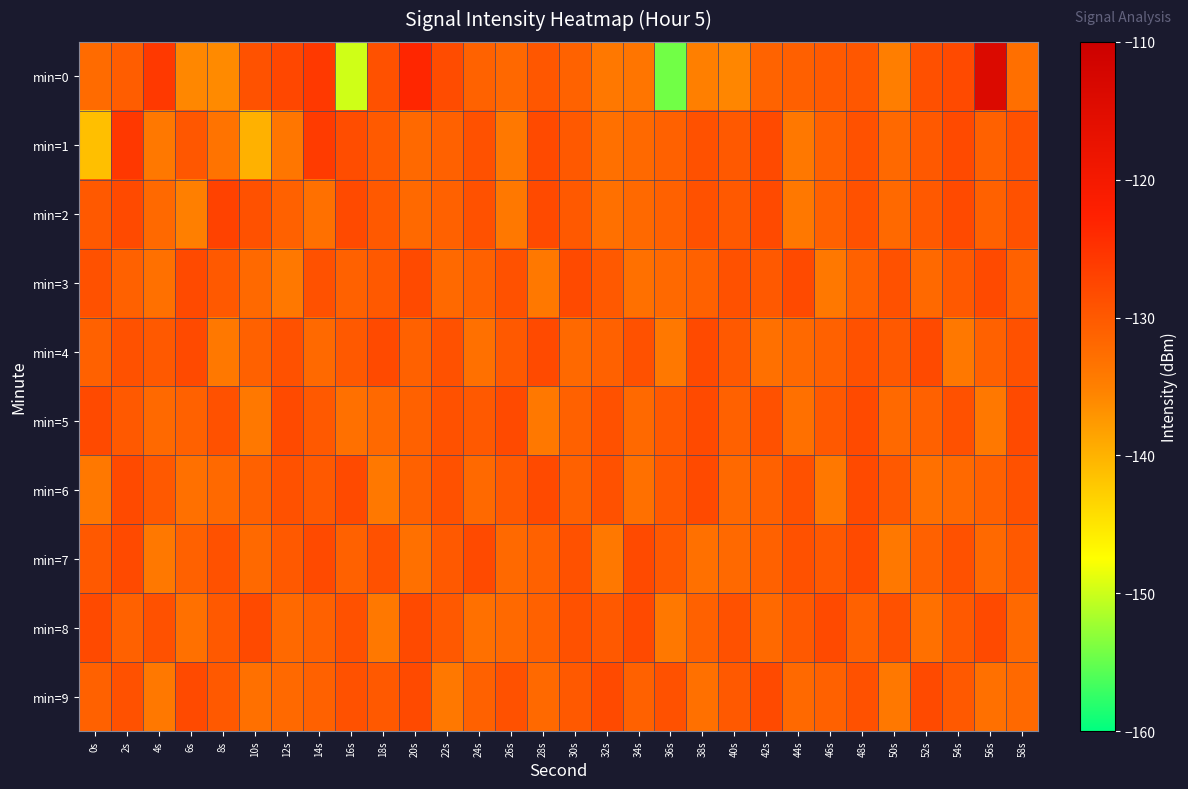

Count the number of categories in the chart.

30